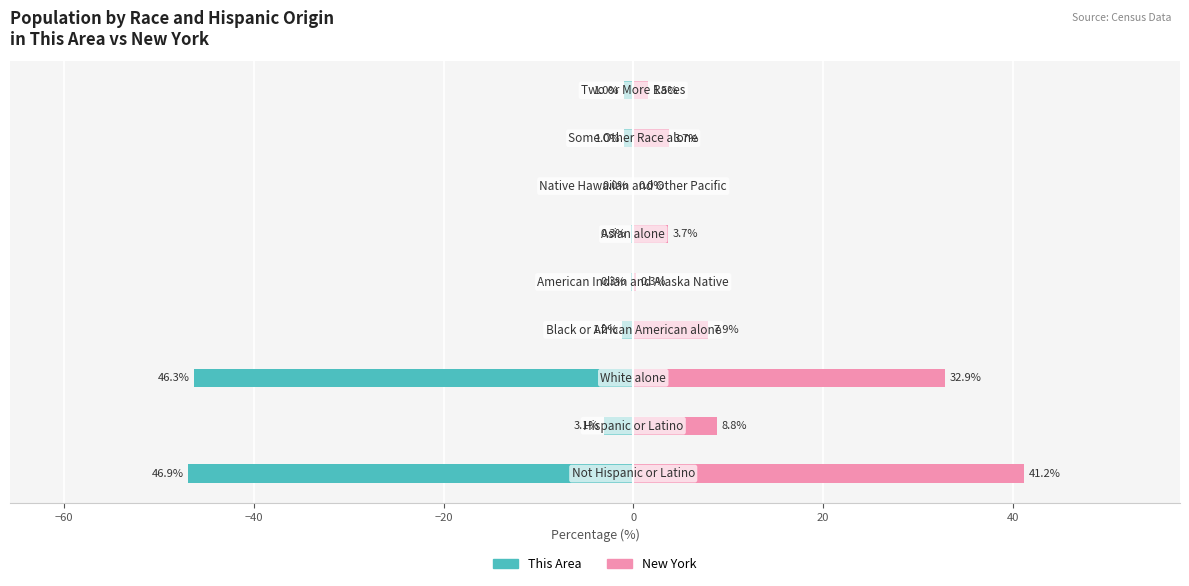

Between −60 and 40, which series saw the biggest shift?

New York